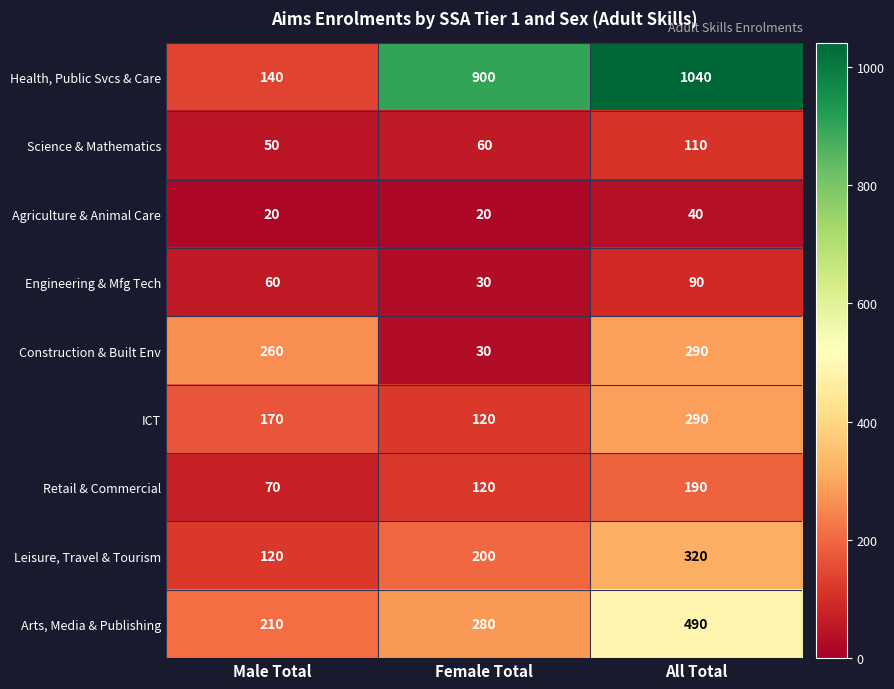

List the labels in order of Construction & Built Env value, largest first.

All Total, Male Total, Female Total